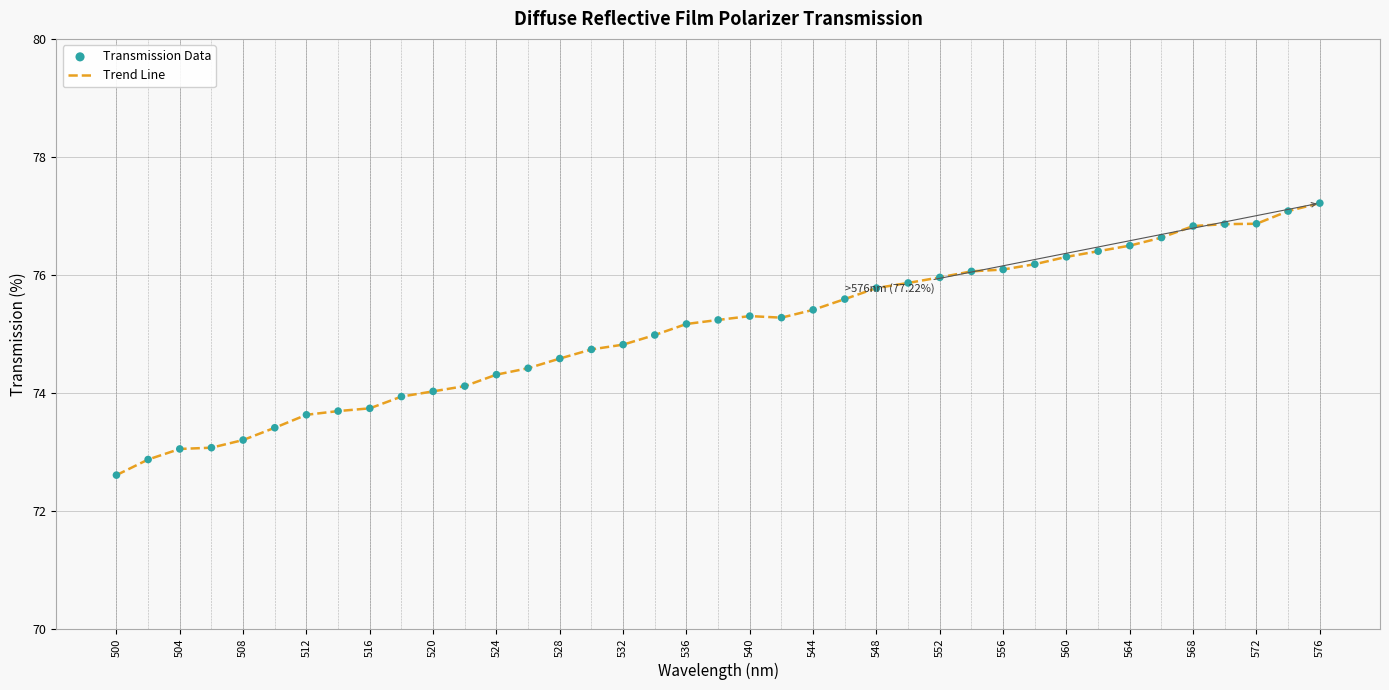

What is the greatest value displayed?

77.2